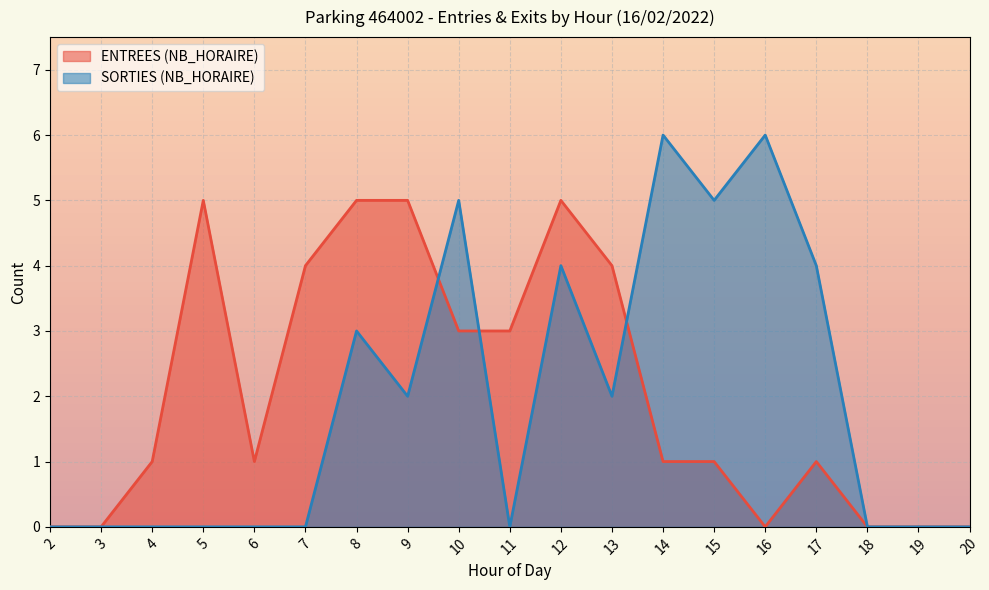

What is the spread (max minus min) of values at 4?

1